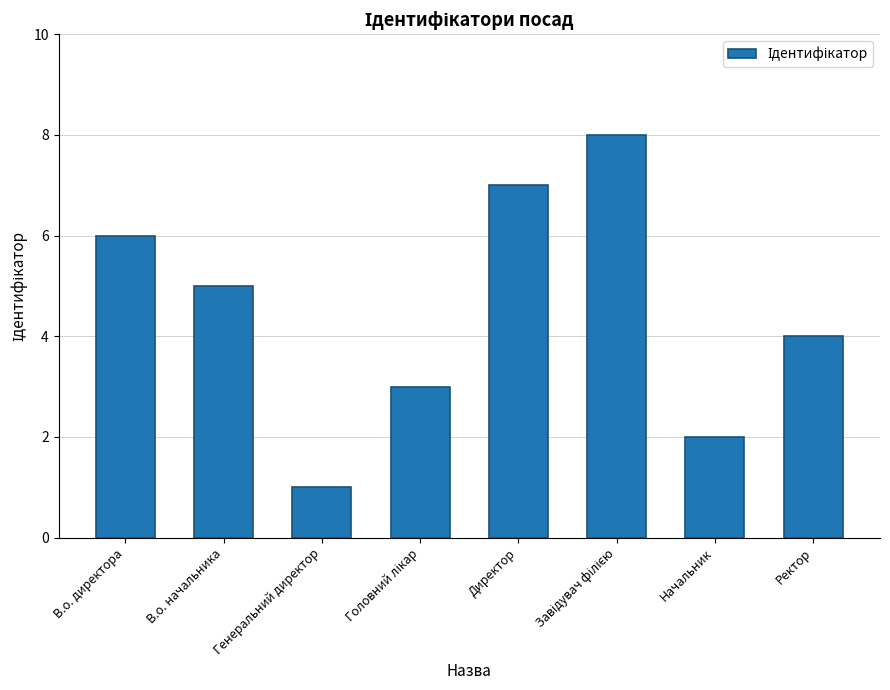

What is the label of the 2nd bar from the left?

В.о. начальника